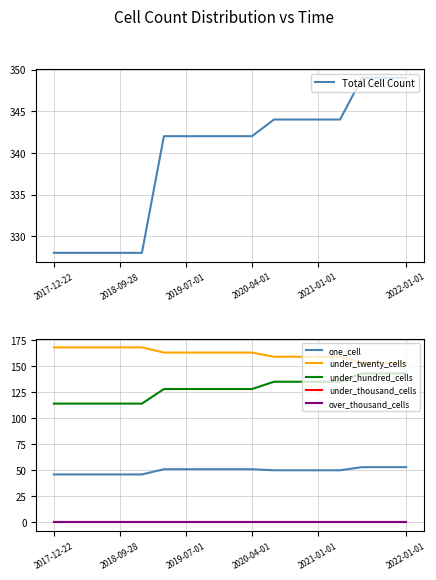

What is the difference between the second highest and minimum values in the one_cell series?

7